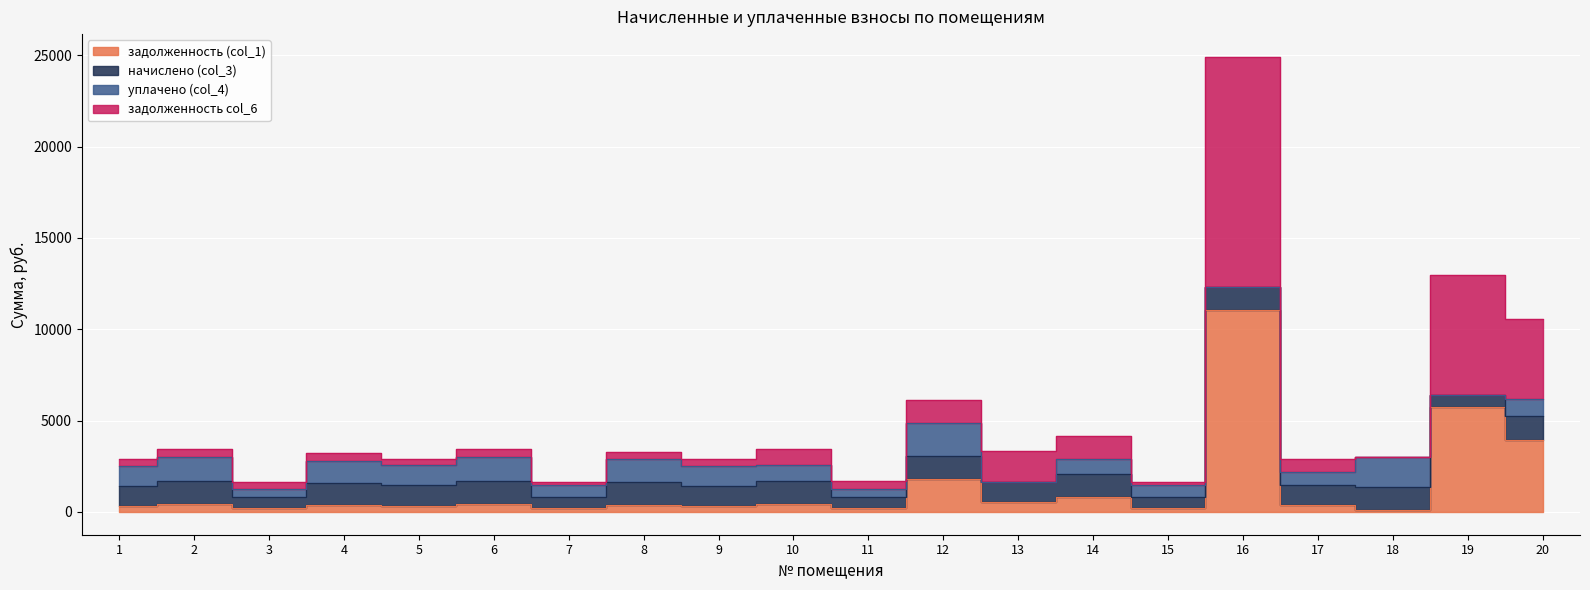

Is this an area chart (filled region under the line)?

No